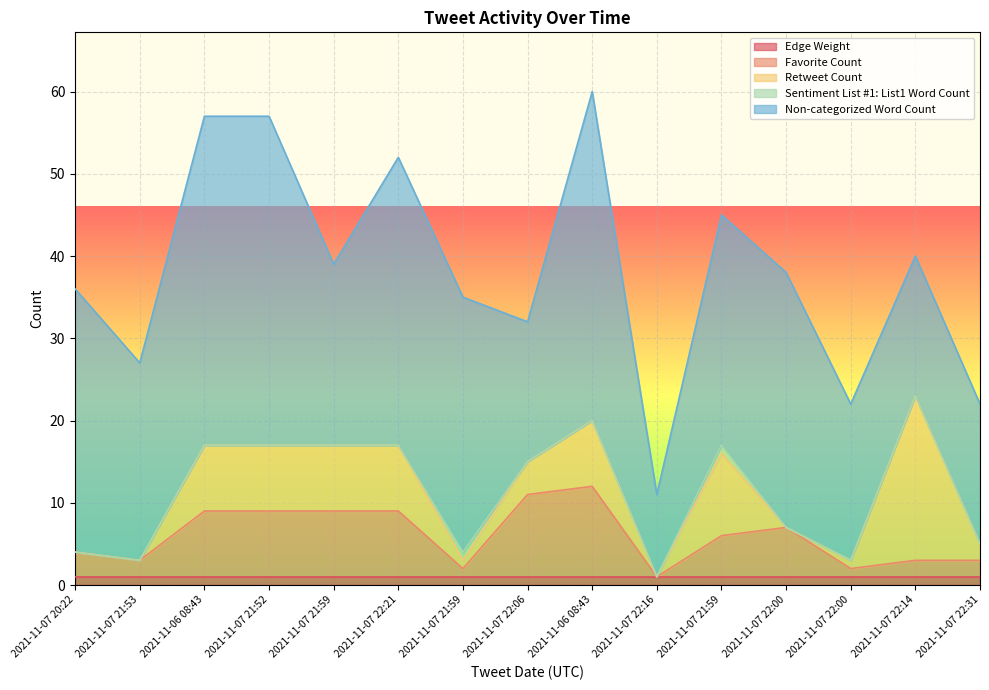

How many interior local peaks does the Favorite Count series have?

2